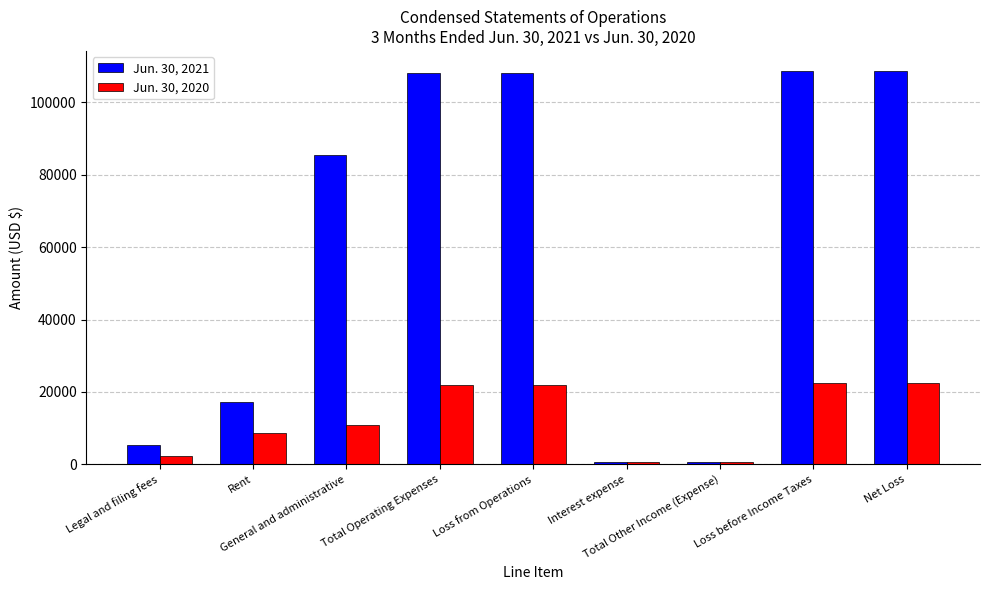

What is the maximum value shown in the chart?

108782